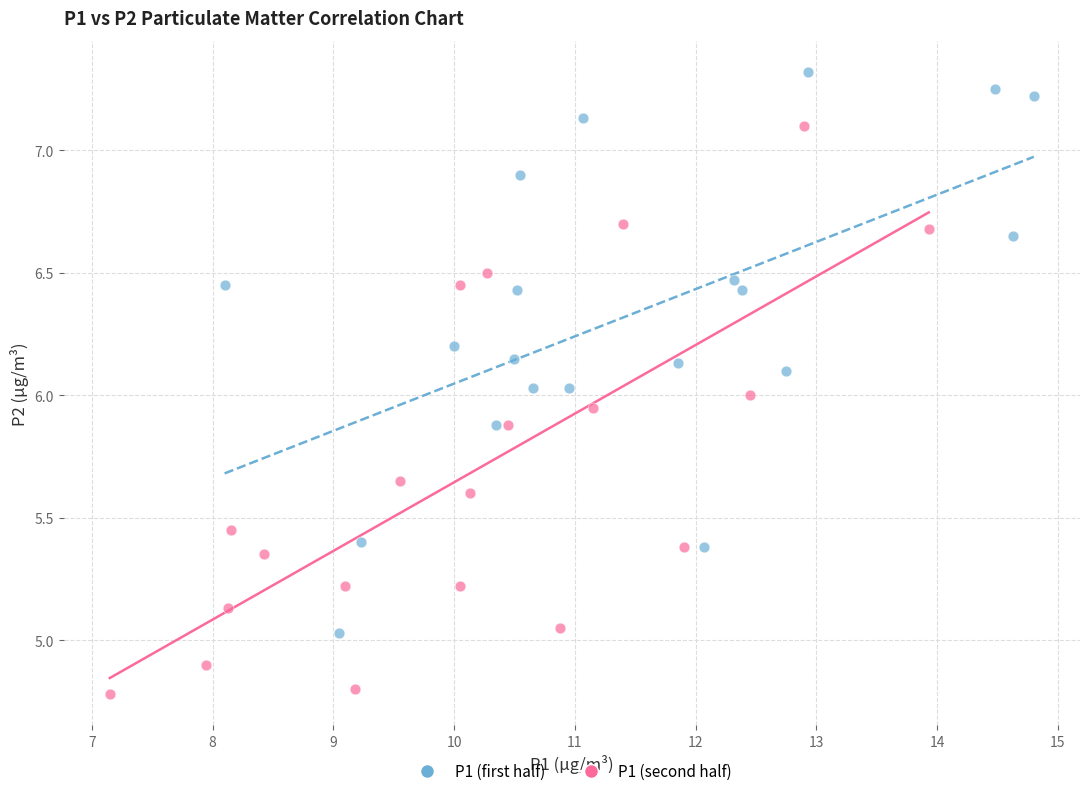

Which series contains the lowest Y value?

P1 (second half)